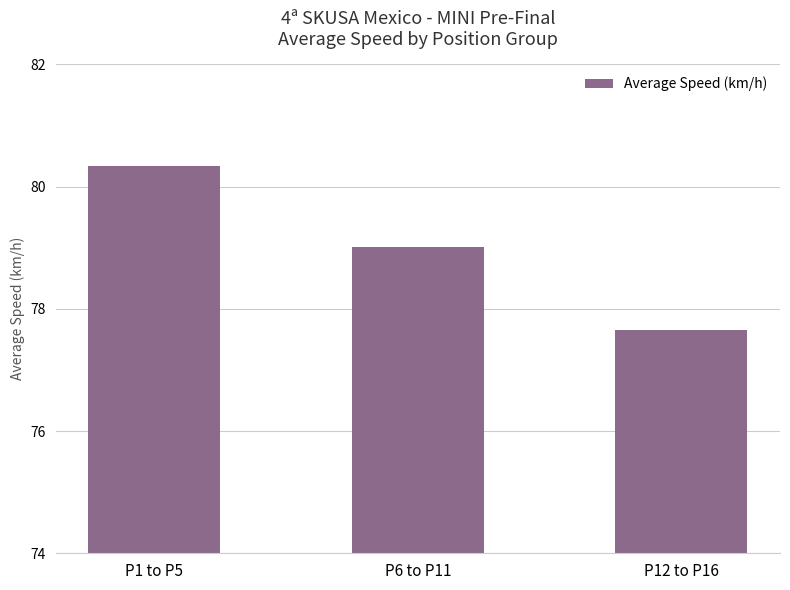

What is the sum of all values?

237.0